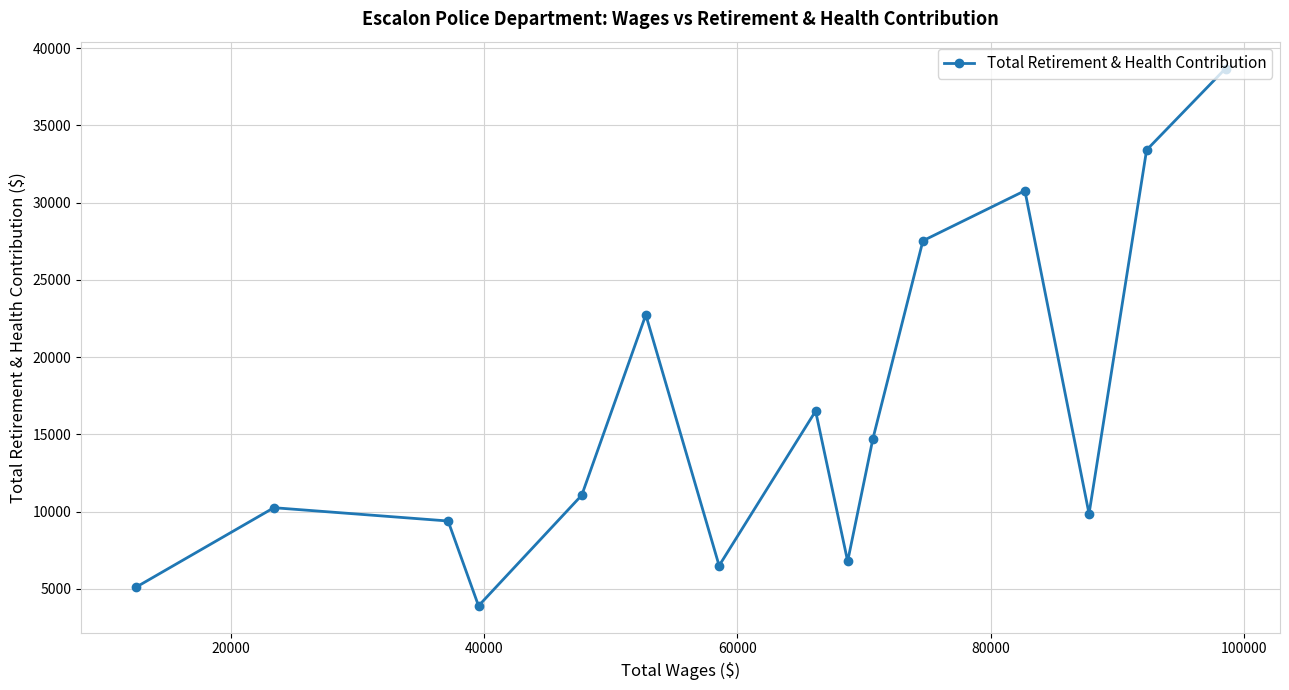

What is the value of the 5th point from the left?

11061